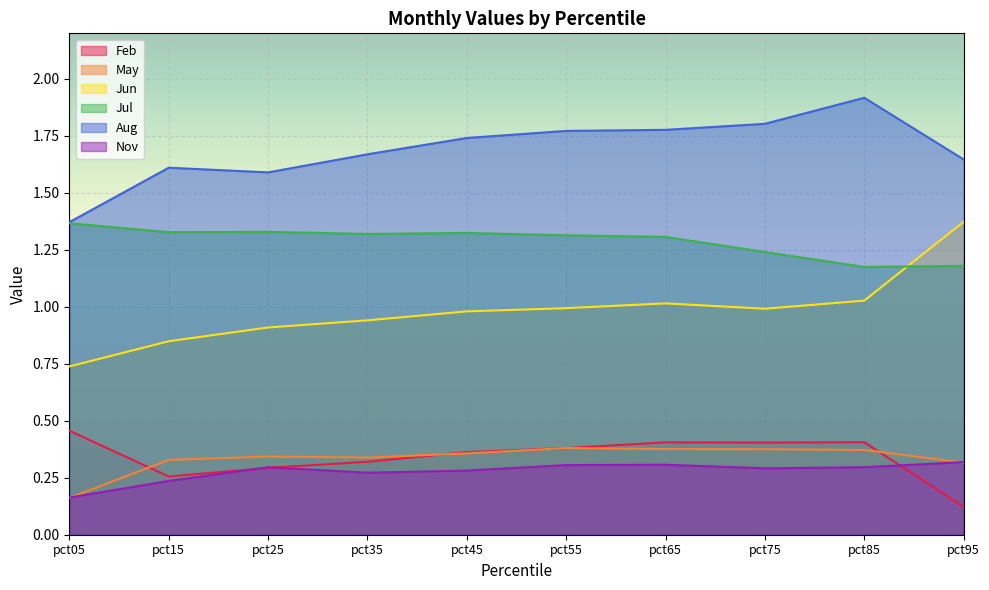

Which series has the largest range (max minus min)?

Jun